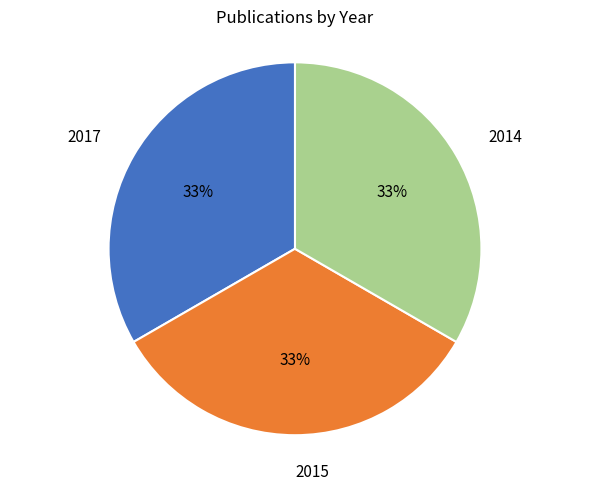

What is the ratio of the value at 2015 to the value at 2014?

1.0